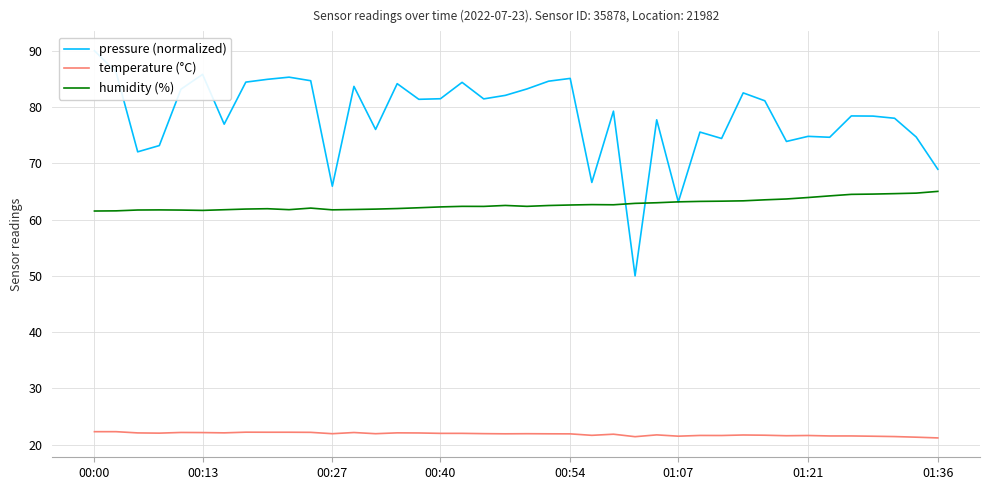

Does the chart have visible grid lines?

Yes